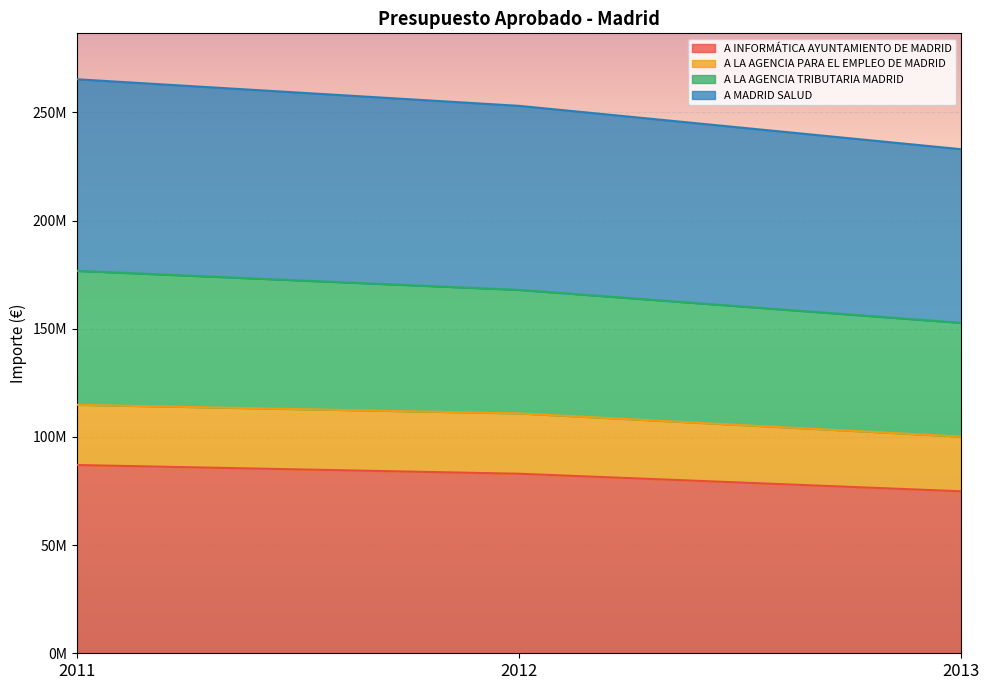

At how many categories does at least one series exceed 151369073?

3